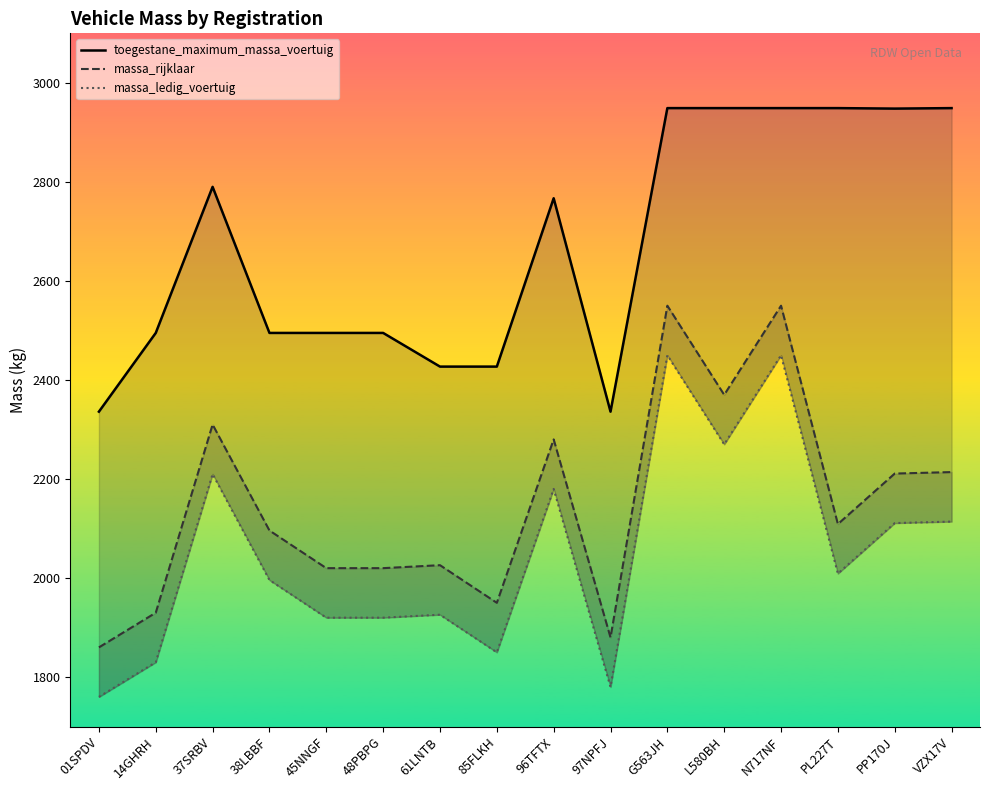

Reading right to left, what are all the values shown in this chart?

toegestane_maximum_massa_voertuig: VZX17V=2949	PP170J=2948	PL227T=2949	N717NF=2949	L580BH=2949	G563JH=2949	97NPFJ=2336	96TFTX=2767	85FLKH=2427	61LNTB=2427	48PBPG=2495	45NNGF=2495	38LBBF=2495	37SRBV=2790	14GHRH=2495	01SPDV=2336
massa_rijklaar: VZX17V=2214	PP170J=2211	PL227T=2109	N717NF=2550	L580BH=2370	G563JH=2550	97NPFJ=1880	96TFTX=2280	85FLKH=1950	61LNTB=2026	48PBPG=2020	45NNGF=2020	38LBBF=2096	37SRBV=2310	14GHRH=1930	01SPDV=1860
massa_ledig_voertuig: VZX17V=2114	PP170J=2111	PL227T=2009	N717NF=2450	L580BH=2270	G563JH=2450	97NPFJ=1780	96TFTX=2180	85FLKH=1850	61LNTB=1926	48PBPG=1920	45NNGF=1920	38LBBF=1996	37SRBV=2210	14GHRH=1830	01SPDV=1760